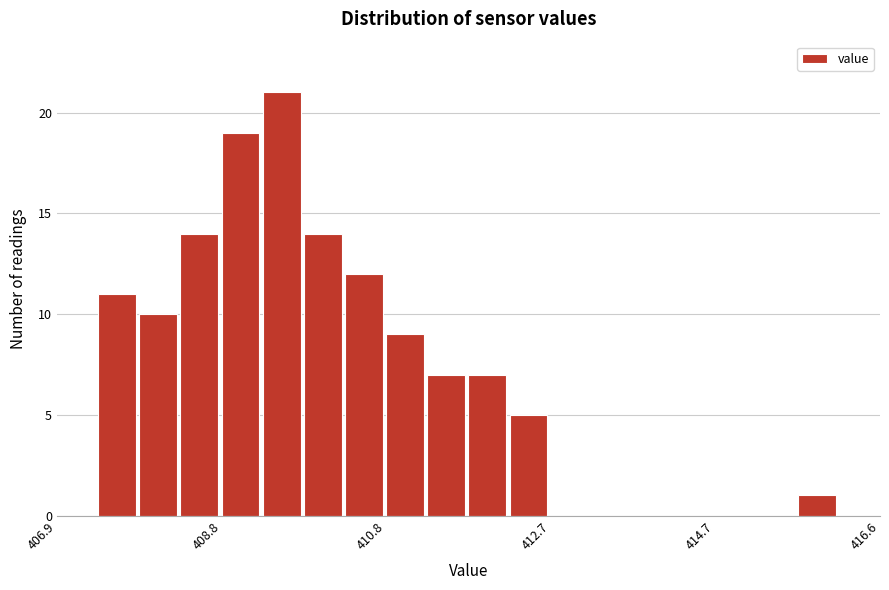

Read against the x-axis, roughly where is the centre of the tallest bar?

409.6